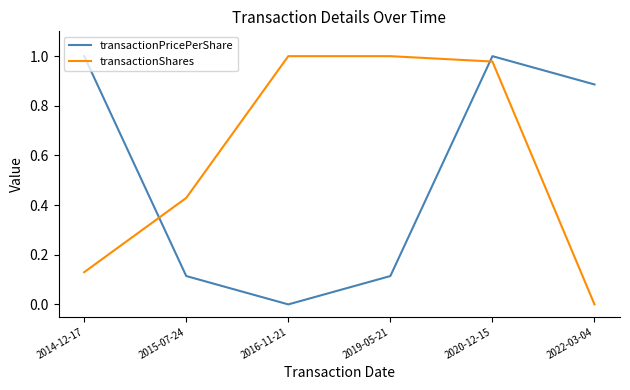

Is the value of transactionPricePerShare at 2020-12-15 greater than the value of transactionShares at 2014-12-17?

Yes